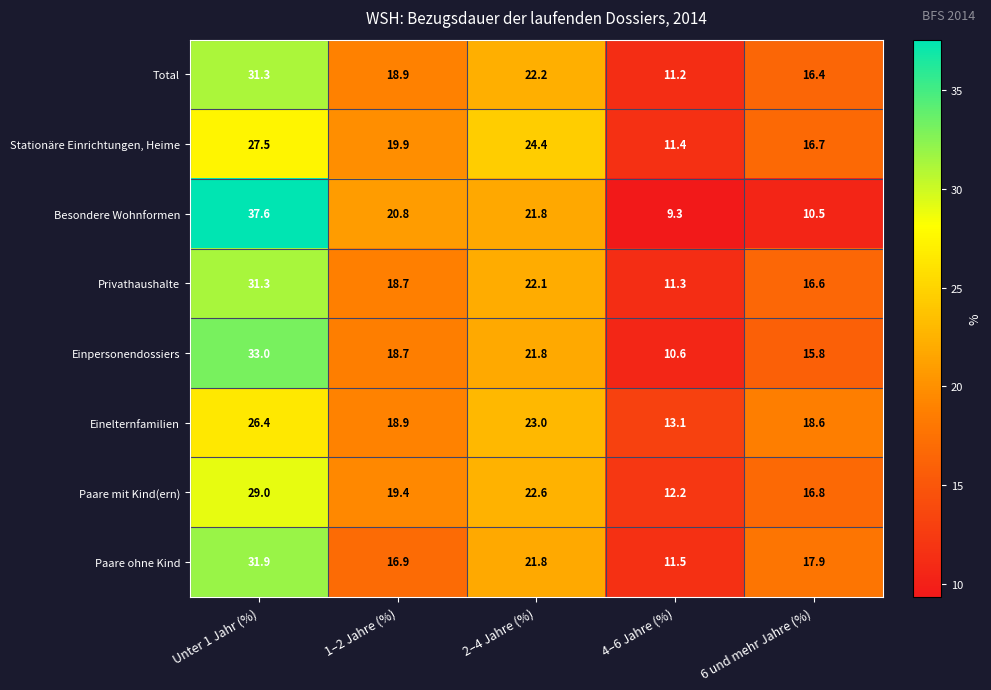

Rank the categories by Einpersonendossiers value from highest to lowest.

Unter 1 Jahr (%), 2–4 Jahre (%), 1–2 Jahre (%), 6 und mehr Jahre (%), 4–6 Jahre (%)